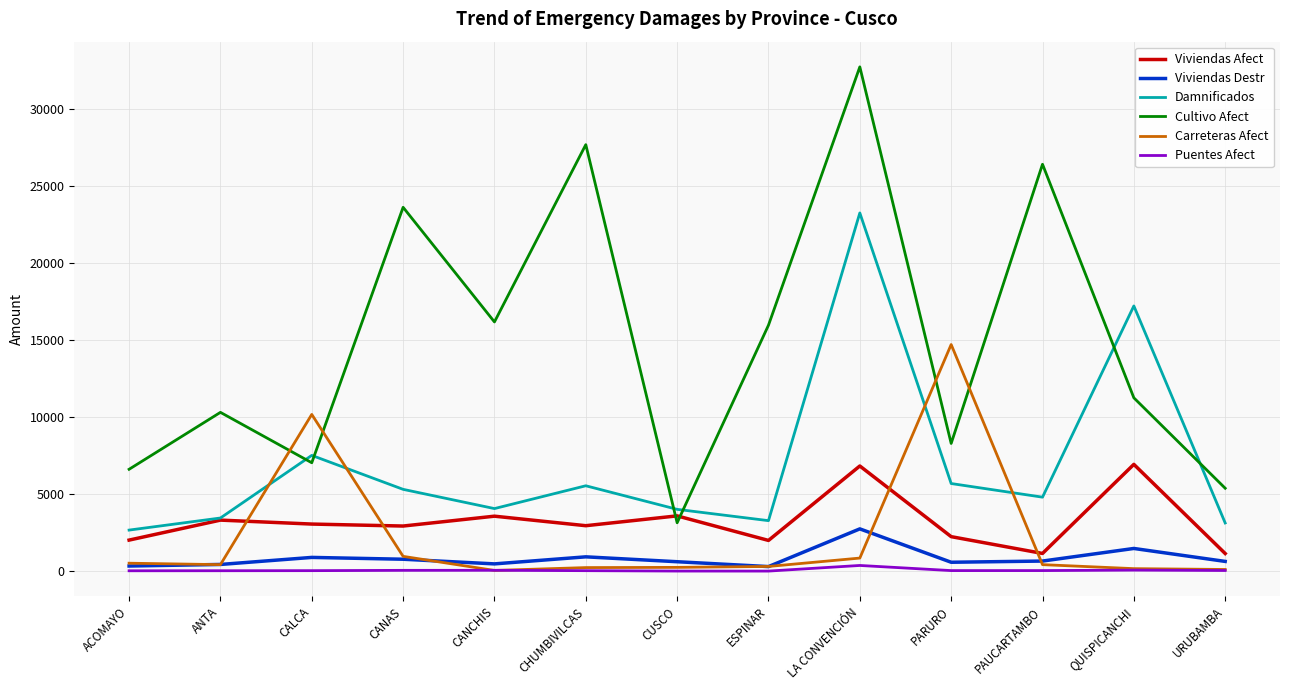

At which category is the sum across all series the highest?

LA CONVENCIÓN